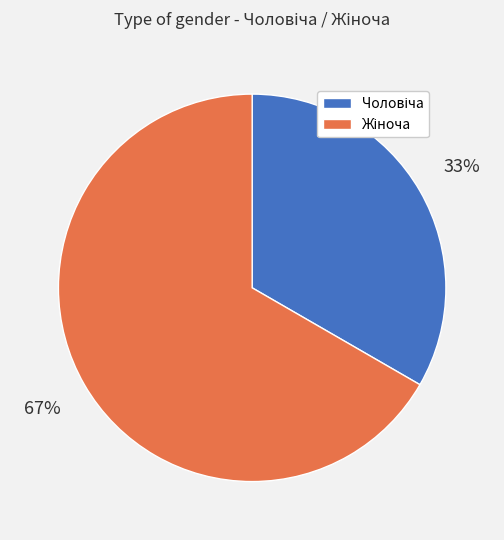

To the nearest percent, what is the average slice percentage?

50%